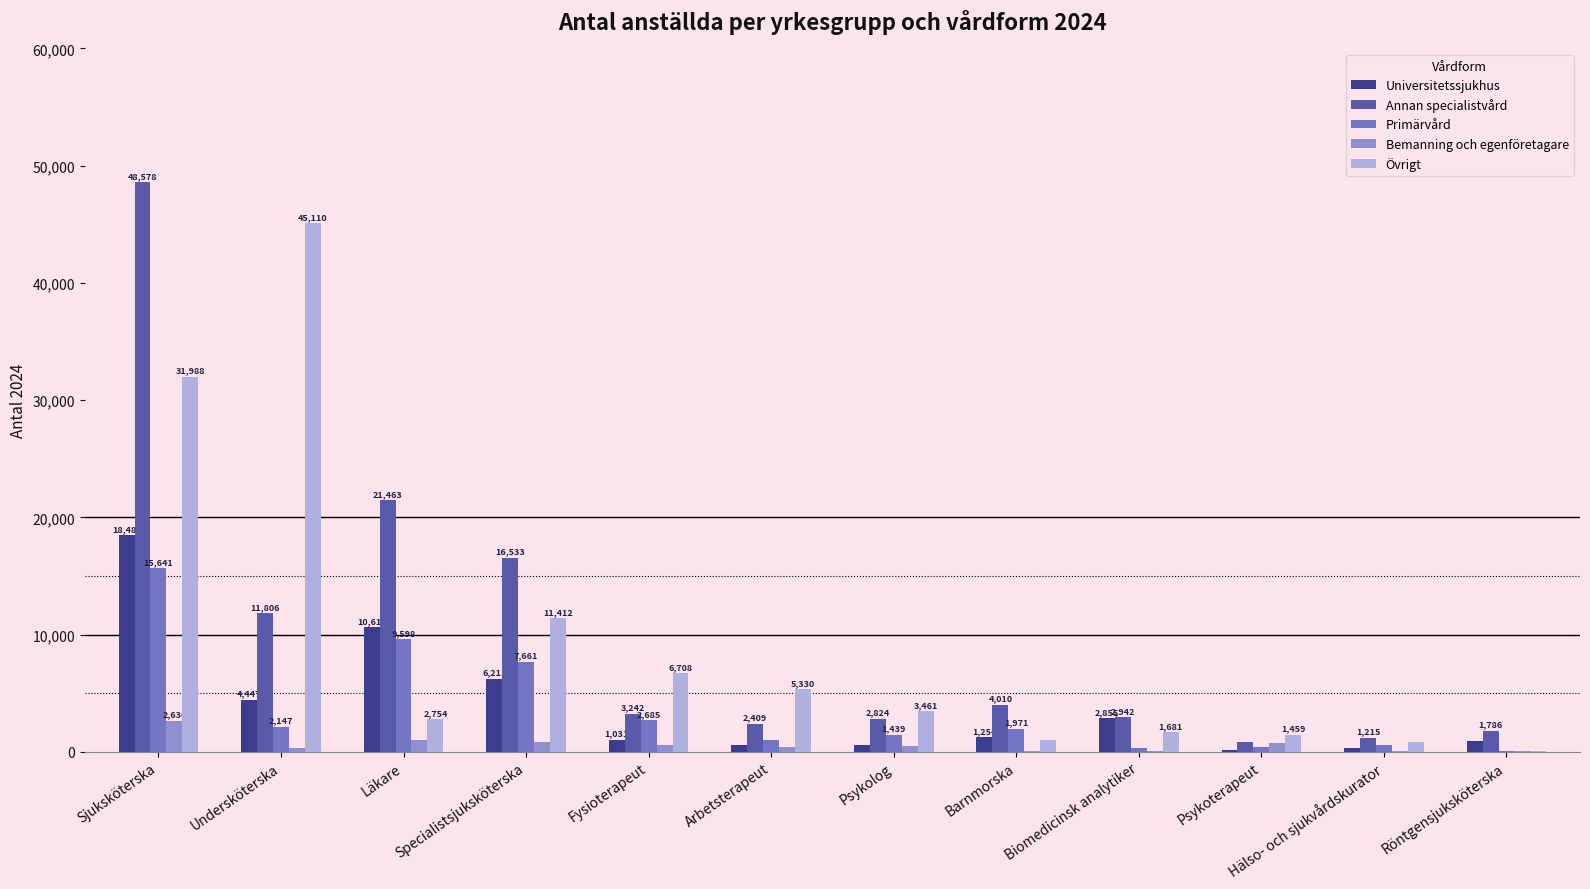

Reading left to right, transcribe all the data shown in this chart.

Universitetssjukhus: Sjuksköterska=18484	Undersköterska=4447	Läkare=10613	Specialistsjuksköterska=6211	Fysioterapeut=1031	Arbetsterapeut=536	Psykolog=605	Barnmorska=1254	Biomedicinsk analytiker=2855	Psykoterapeut=156	Hälso- och sjukvårdskurator=315	Röntgensjuksköterska=922
Annan specialistvård: Sjuksköterska=48578	Undersköterska=11806	Läkare=21463	Specialistsjuksköterska=16533	Fysioterapeut=3242	Arbetsterapeut=2409	Psykolog=2824	Barnmorska=4010	Biomedicinsk analytiker=2942	Psykoterapeut=834	Hälso- och sjukvårdskurator=1215	Röntgensjuksköterska=1786
Primärvård: Sjuksköterska=15641	Undersköterska=2147	Läkare=9598	Specialistsjuksköterska=7661	Fysioterapeut=2685	Arbetsterapeut=976	Psykolog=1439	Barnmorska=1971	Biomedicinsk analytiker=302	Psykoterapeut=420	Hälso- och sjukvårdskurator=609	Röntgensjuksköterska=53
Bemanning och egenföretagare: Sjuksköterska=2630	Undersköterska=343	Läkare=977	Specialistsjuksköterska=866	Fysioterapeut=545	Arbetsterapeut=408	Psykolog=496	Barnmorska=106	Biomedicinsk analytiker=64	Psykoterapeut=788	Hälso- och sjukvårdskurator=47	Röntgensjuksköterska=64
Övrigt: Sjuksköterska=31988	Undersköterska=45110	Läkare=2754	Specialistsjuksköterska=11412	Fysioterapeut=6708	Arbetsterapeut=5330	Psykolog=3461	Barnmorska=964	Biomedicinsk analytiker=1681	Psykoterapeut=1459	Hälso- och sjukvårdskurator=837	Röntgensjuksköterska=98